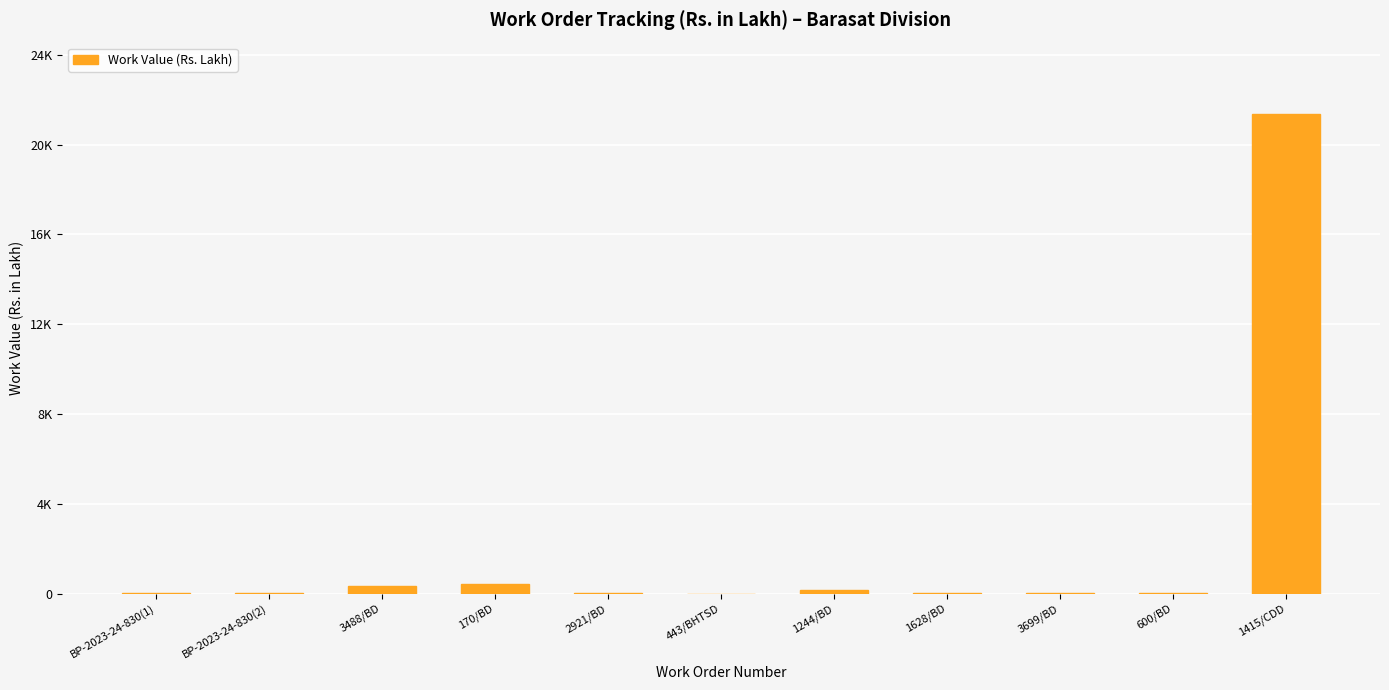

What is the label of the 6th bar from the left?

443/BHTSD